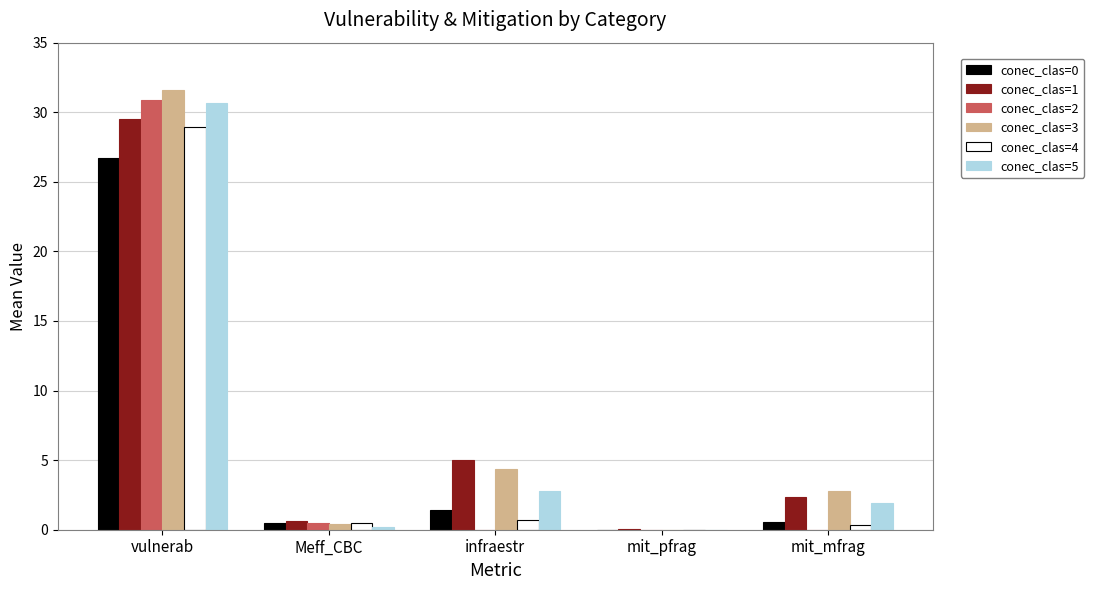

Which series has the largest total across all categories?

conec_clas=3